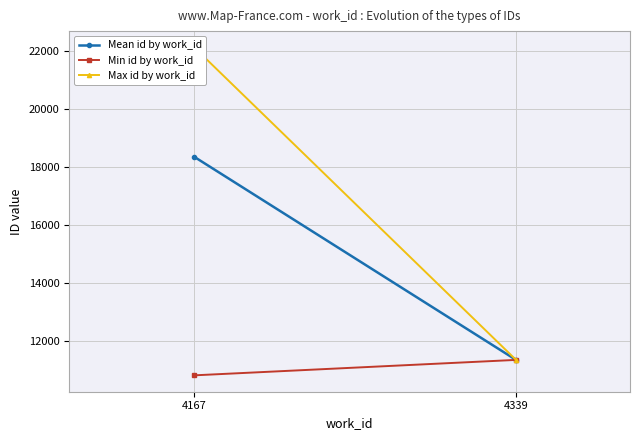

What is the approximate value of Max id by work_id at 4167?

22114.0